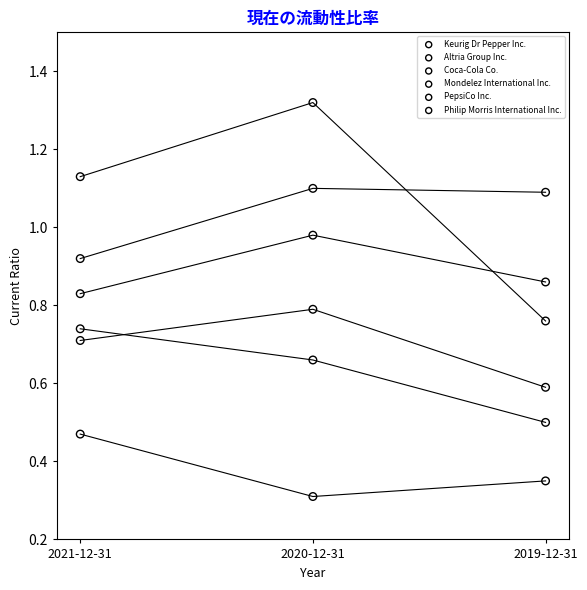

Which series reaches the minimum Y coordinate?

Keurig Dr Pepper Inc.